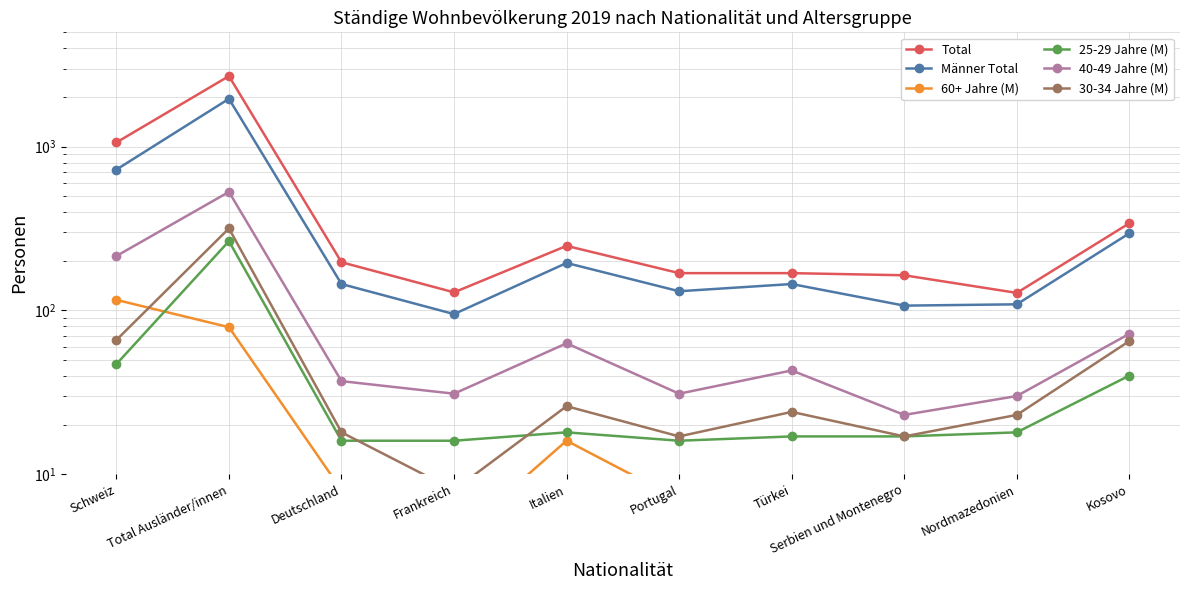

Reading right to left, list all the values displayed in this chart.

Total: Kosovo=341	Nordmazedonien=128	Serbien und Montenegro=164	Türkei=169	Portugal=169	Italien=248	Frankreich=129	Deutschland=197	Total Ausländer/innen=2702	Schweiz=1062
Männer Total: Kosovo=296	Nordmazedonien=109	Serbien und Montenegro=107	Türkei=145	Portugal=131	Italien=195	Frankreich=95	Deutschland=145	Total Ausländer/innen=1963	Schweiz=725
60+ Jahre (M): Kosovo=5	Nordmazedonien=5	Serbien und Montenegro=5	Türkei=3	Portugal=7	Italien=16	Frankreich=4	Deutschland=8	Total Ausländer/innen=79	Schweiz=116
25-29 Jahre (M): Kosovo=40	Nordmazedonien=18	Serbien und Montenegro=17	Türkei=17	Portugal=16	Italien=18	Frankreich=16	Deutschland=16	Total Ausländer/innen=265	Schweiz=47
40-49 Jahre (M): Kosovo=72	Nordmazedonien=30	Serbien und Montenegro=23	Türkei=43	Portugal=31	Italien=63	Frankreich=31	Deutschland=37	Total Ausländer/innen=530	Schweiz=215
30-34 Jahre (M): Kosovo=65	Nordmazedonien=23	Serbien und Montenegro=17	Türkei=24	Portugal=17	Italien=26	Frankreich=8	Deutschland=18	Total Ausländer/innen=317	Schweiz=66